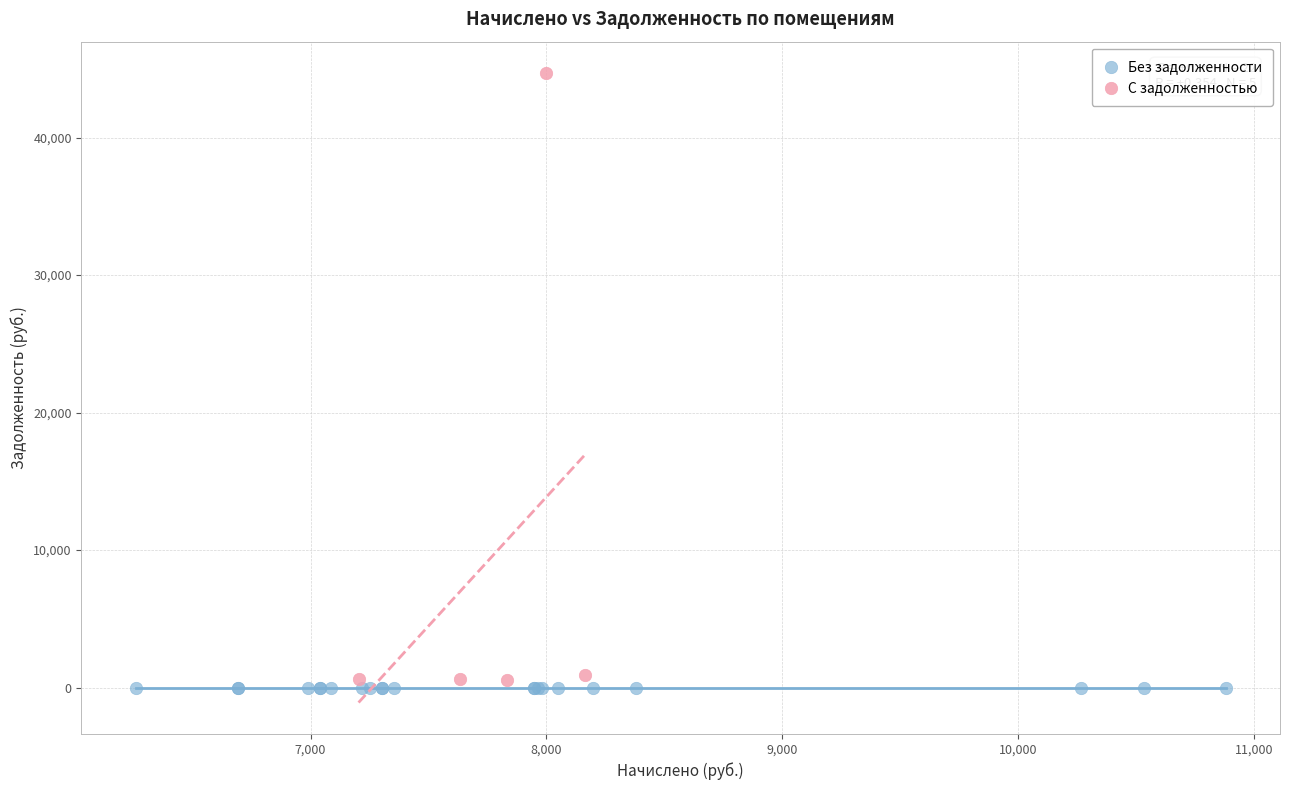

Which series reaches the maximum Y coordinate?

С задолженностью